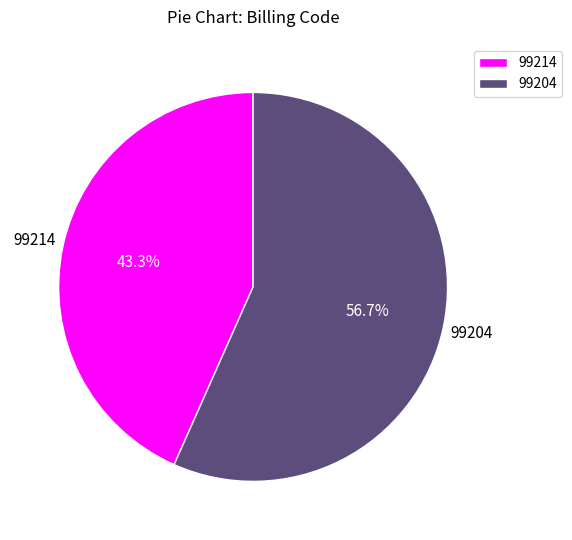

Do 99214 and 99204 together represent more than half of the pie?

Yes